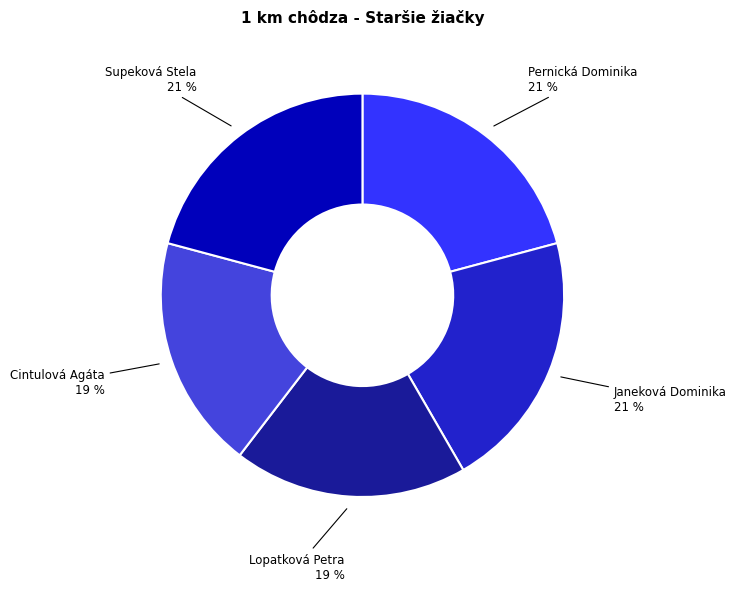

To the nearest percent, what is the difference between the largest and smallest slice percentages?

2%